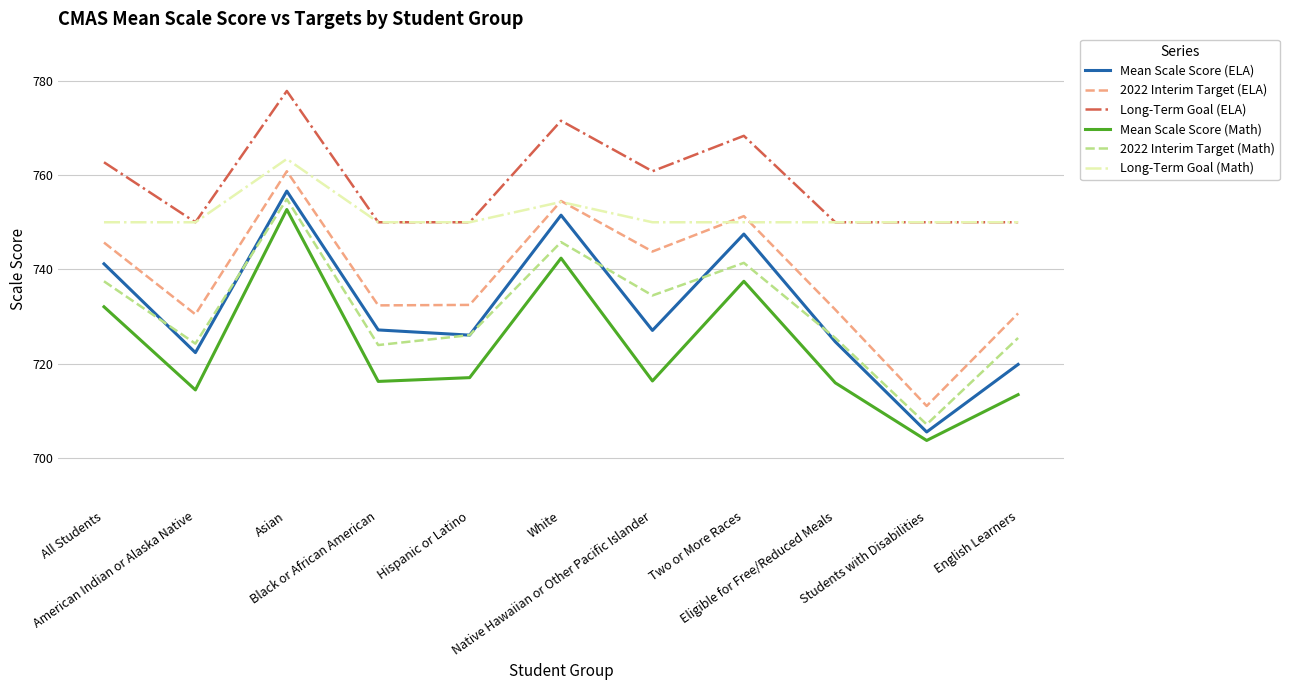

At which category does Long-Term Goal (ELA) reach its first local valley?

American Indian or Alaska Native